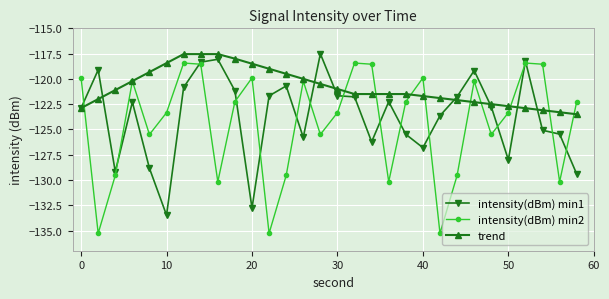

What is the value of the intensity(dBm) min1 point at the 8th from the left?

-118.3